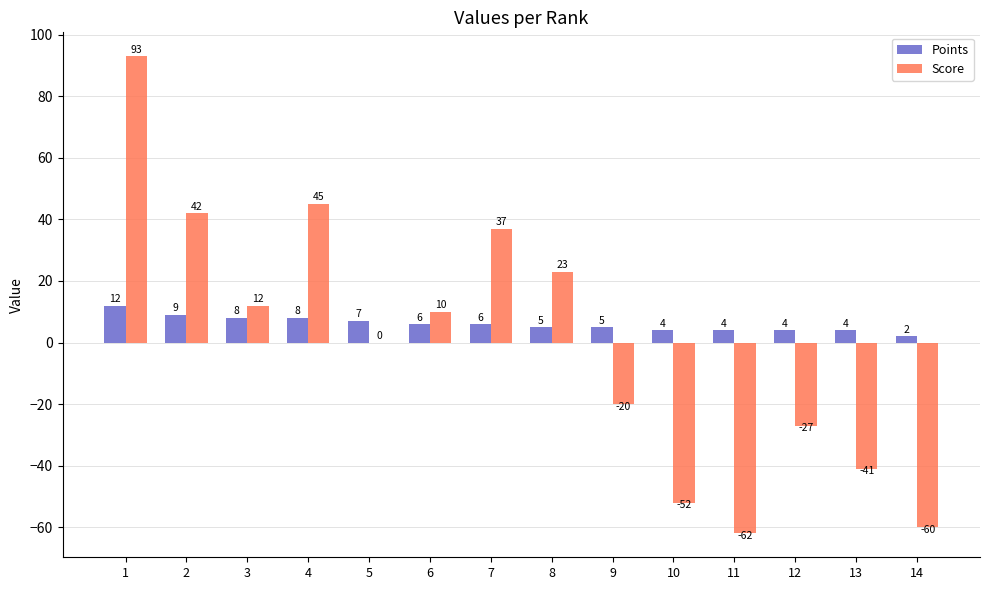

The value of Points at 1 is 12. True or false?

True